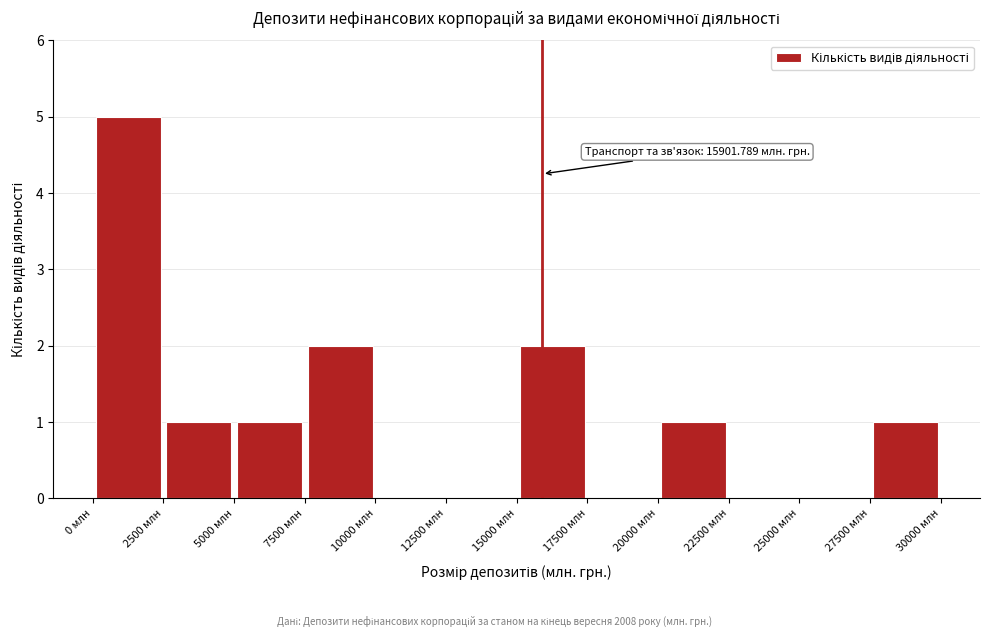

Over which range of the x-axis is the bar tallest?

0 to 2500